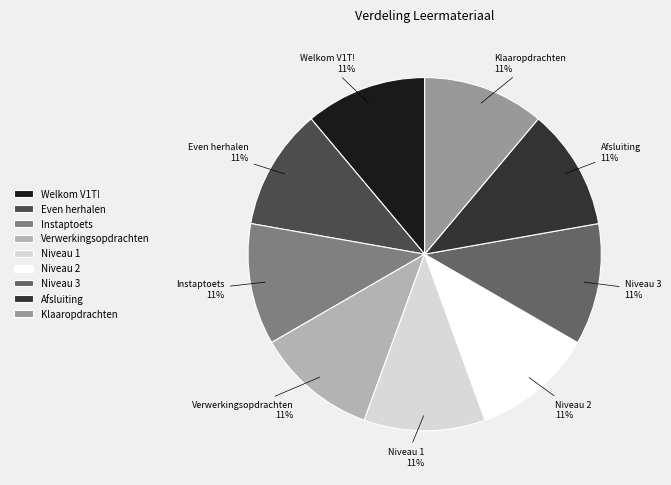

Is there a majority slice in this chart?

No